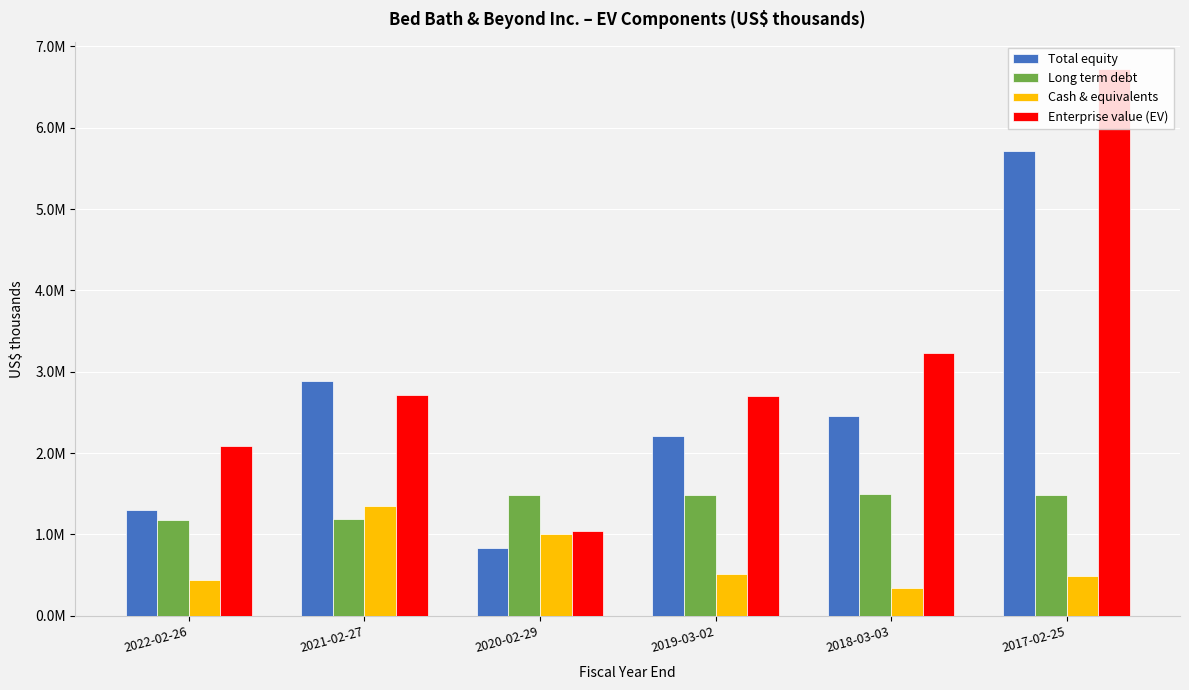

Is the value of Total equity at 2022-02-26 greater than the value of Enterprise value (EV) at 2020-02-29?

Yes